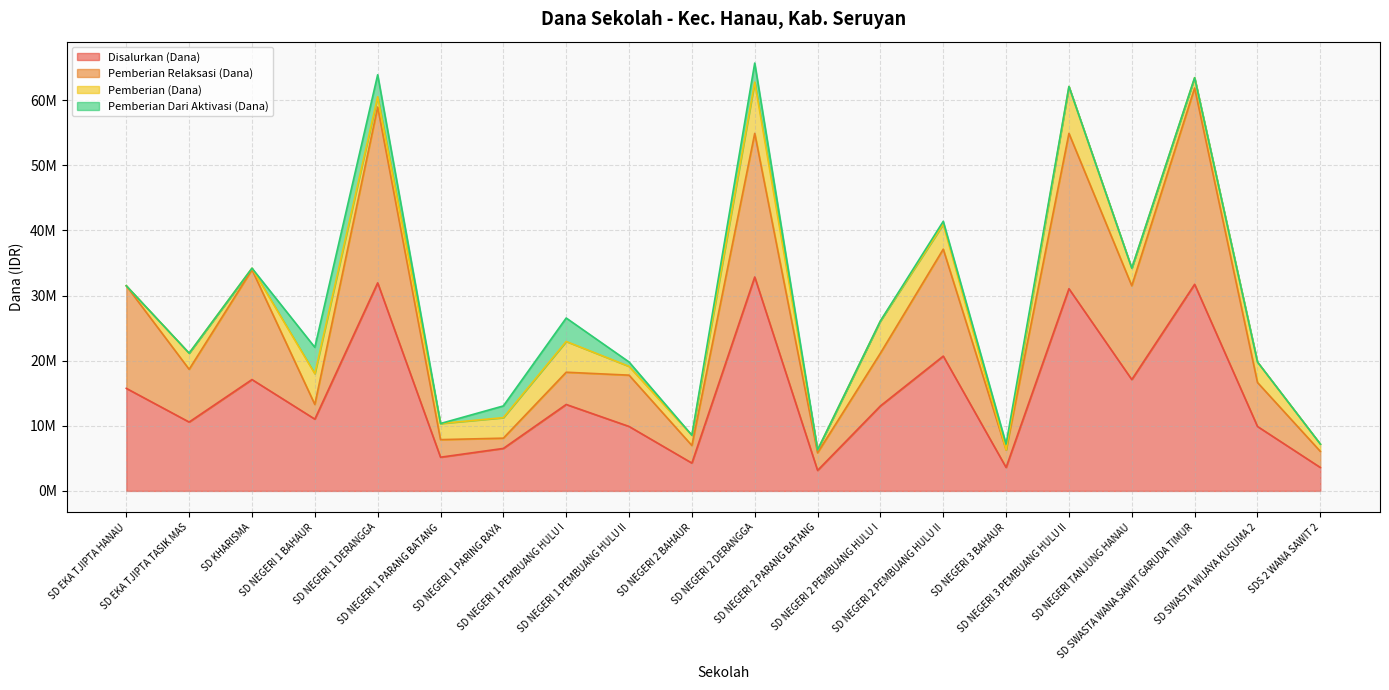

What is the difference between the Disalurkan (Dana) values at SD KHARISMA and SD SWASTA WANA SAWIT GARUDA TIMUR?

14625000